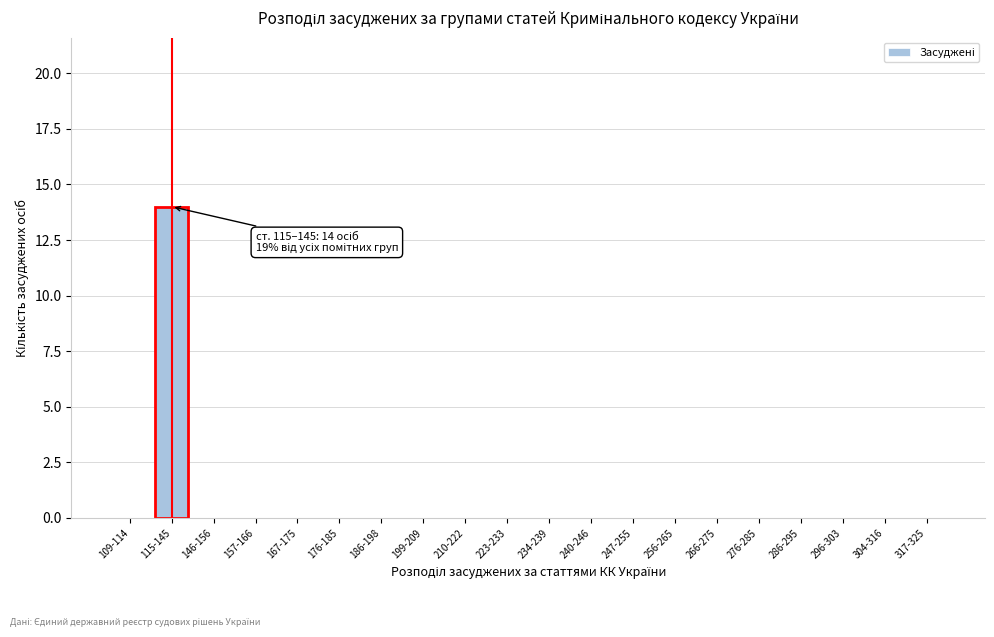

Reading left to right, extract all data points from this chart.

109-114=0	115-145=14	146-156=0	157-166=0	167-175=0	176-185=0	186-198=0	199-209=0	210-222=0	223-233=0	234-239=0	240-246=0	247-255=0	256-265=0	266-275=0	276-285=0	286-295=0	296-303=0	304-316=0	317-325=0